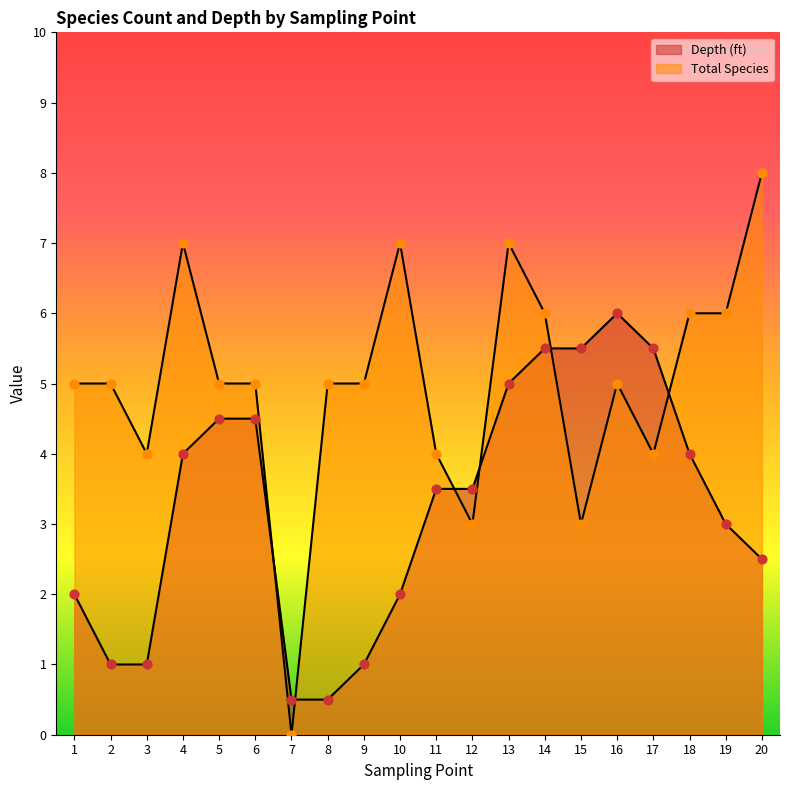

At how many categories does at least one series exceed 2?

19